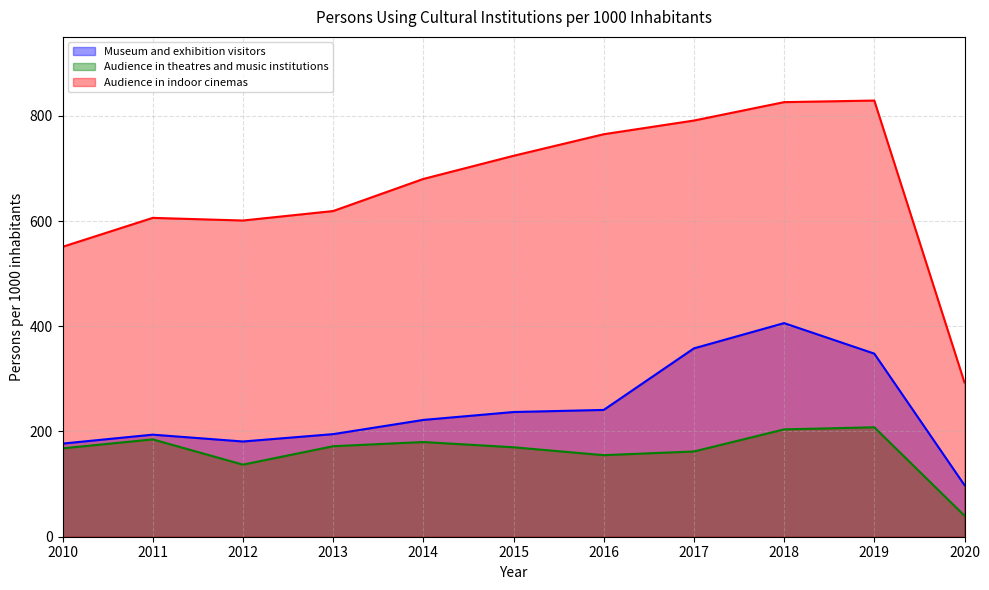

Rank the series by their maximum value, from highest to lowest.

Audience in indoor cinemas, Museum and exhibition visitors, Audience in theatres and music institutions